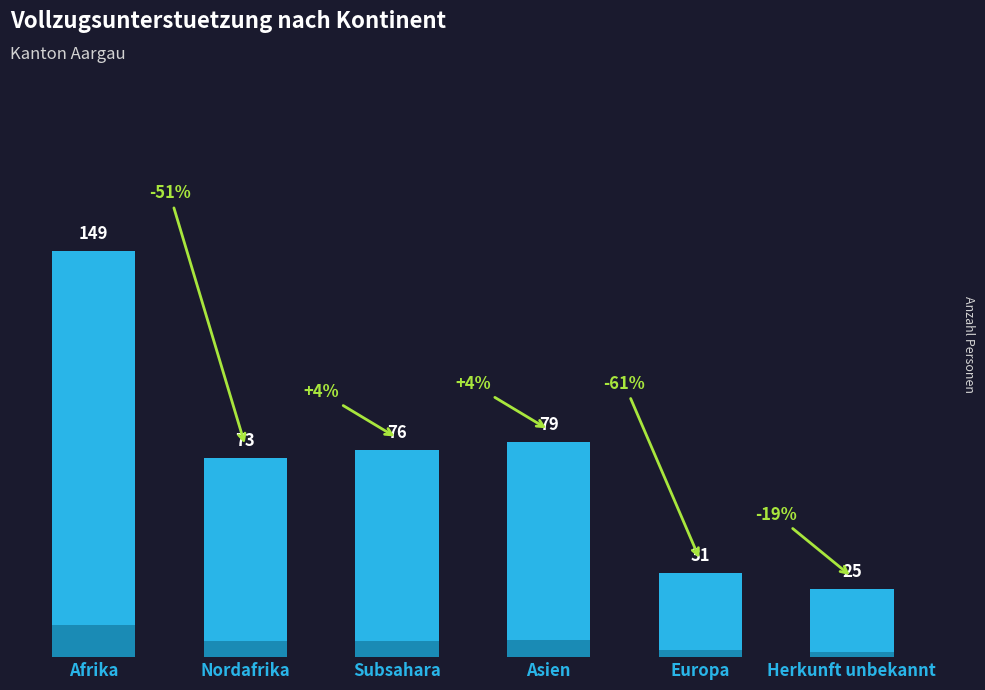

What position from the right is Subsahara?

4